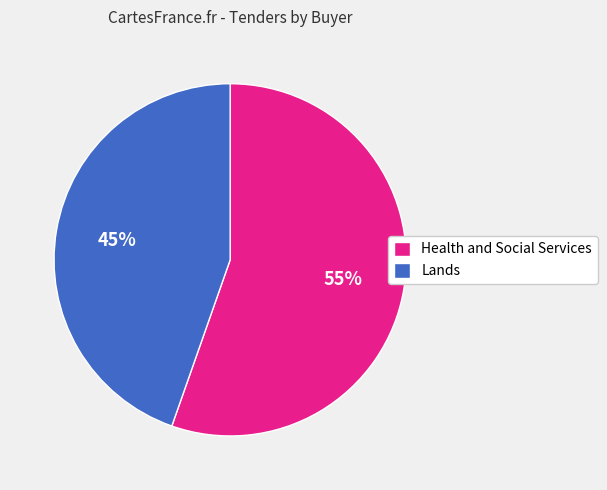

Combined, do Health and Social Services and Lands account for over 50%?

Yes